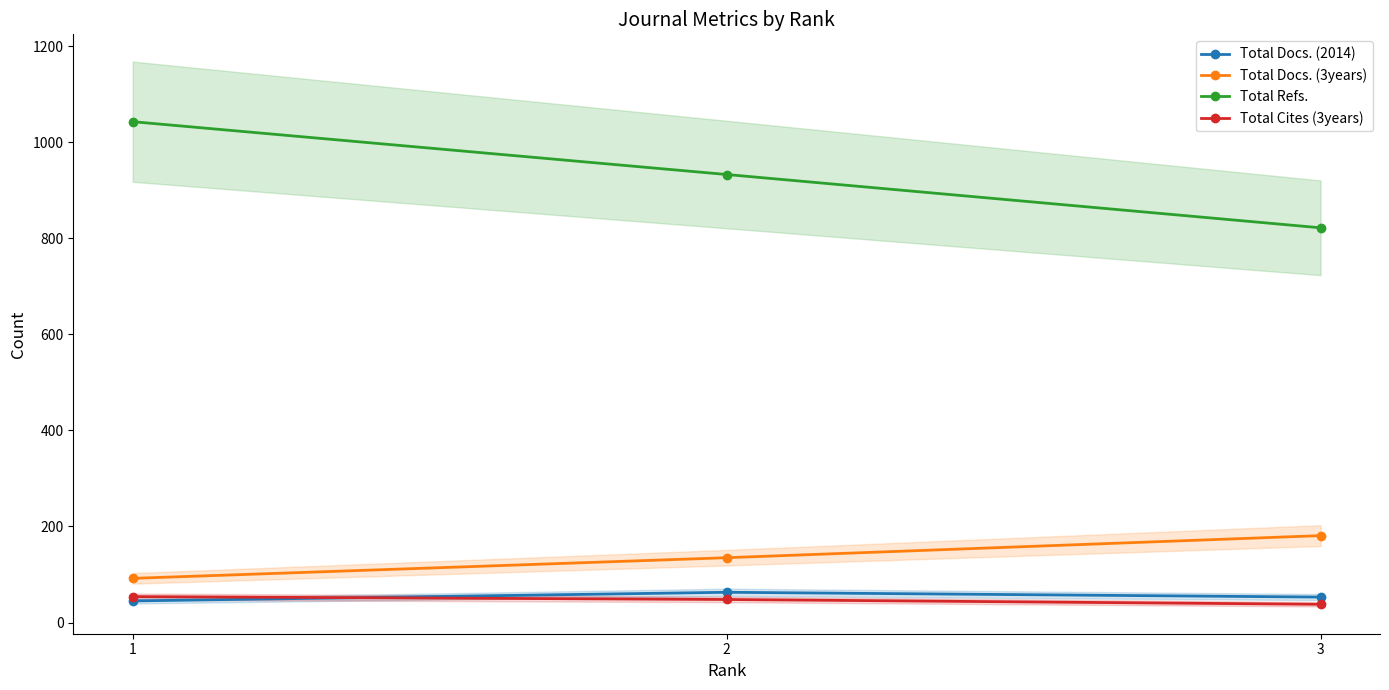

How many values in the Total Cites (3years) series are below 48?

1